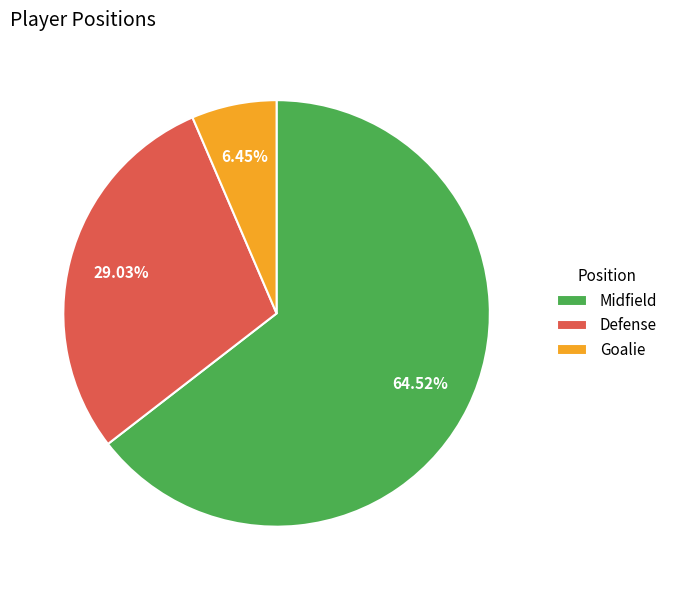

True or false: Goalie accounts for 15% of the total.

False